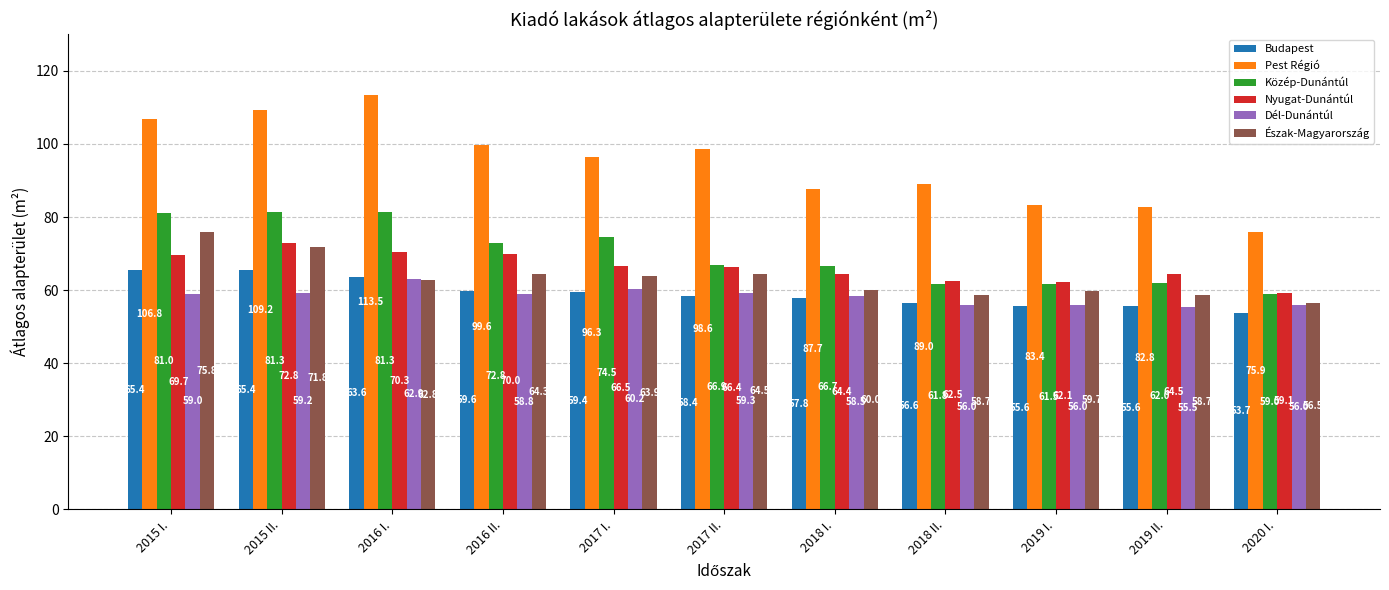

What is the difference between the Budapest values at 2018 II. and 2015 II.?

8.8